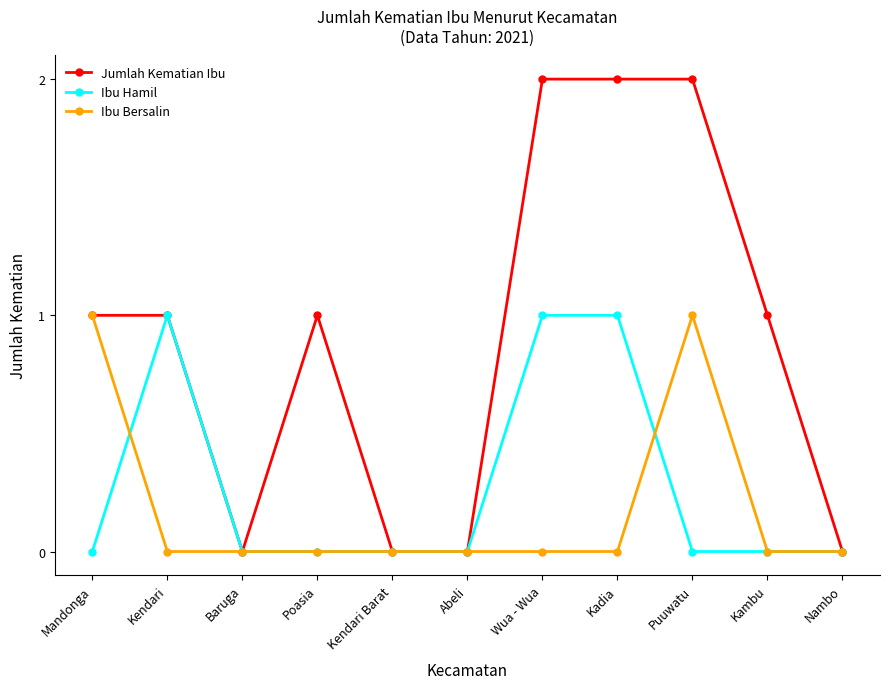

Between which two adjacent categories do Ibu Hamil and Ibu Bersalin first intersect?

Mandonga and Kendari